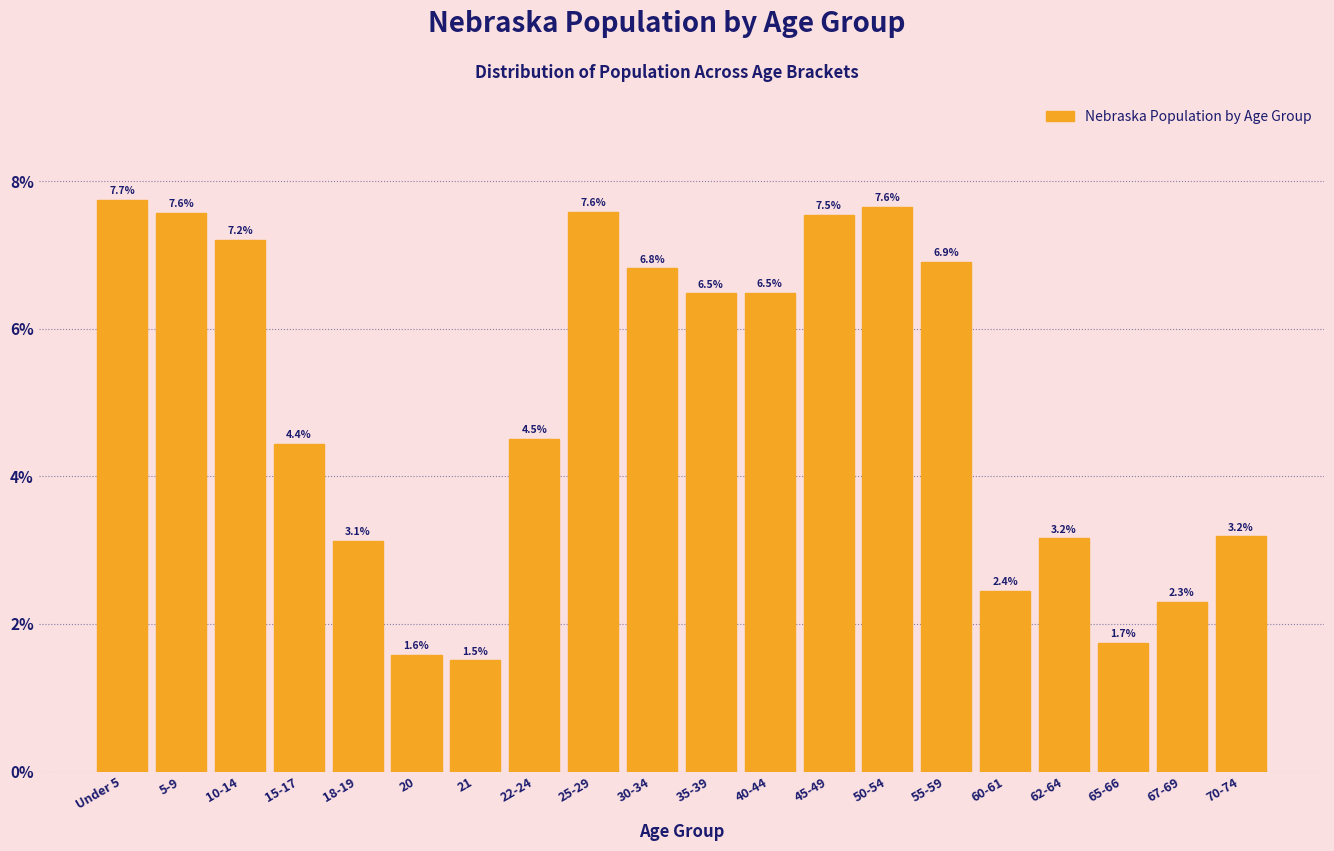

Reading right to left, extract all data points from this chart.

3.2	2.3	1.7	3.2	2.4	6.9	7.6	7.5	6.5	6.5	6.8	7.6	4.5	1.5	1.6	3.1	4.4	7.2	7.6	7.7